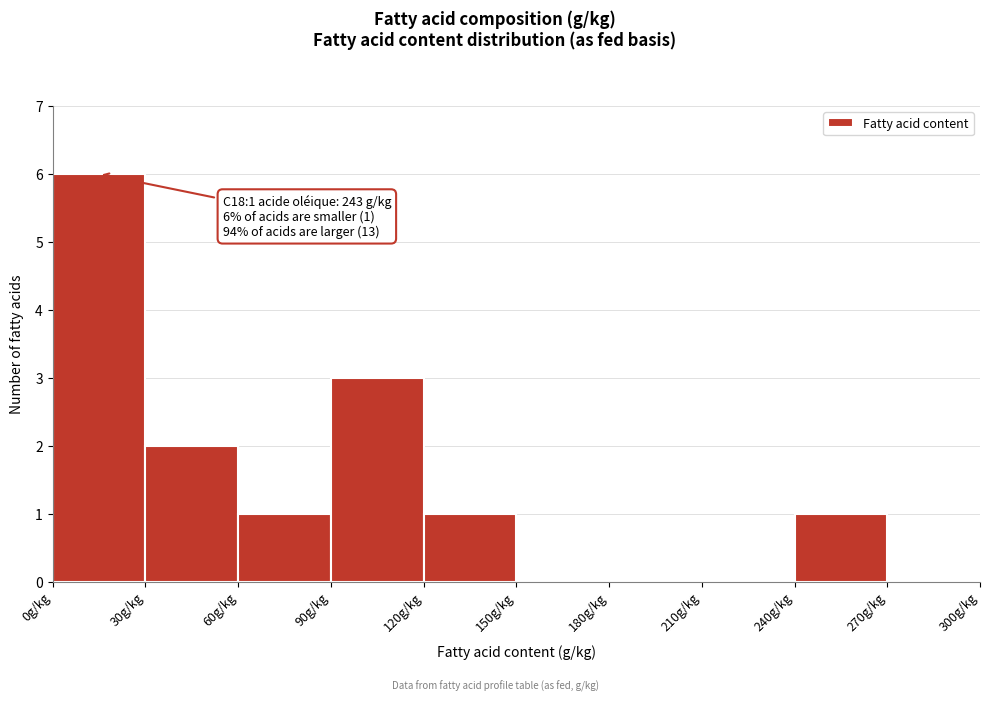

Over which range of the x-axis is the bar tallest?

0 to 30